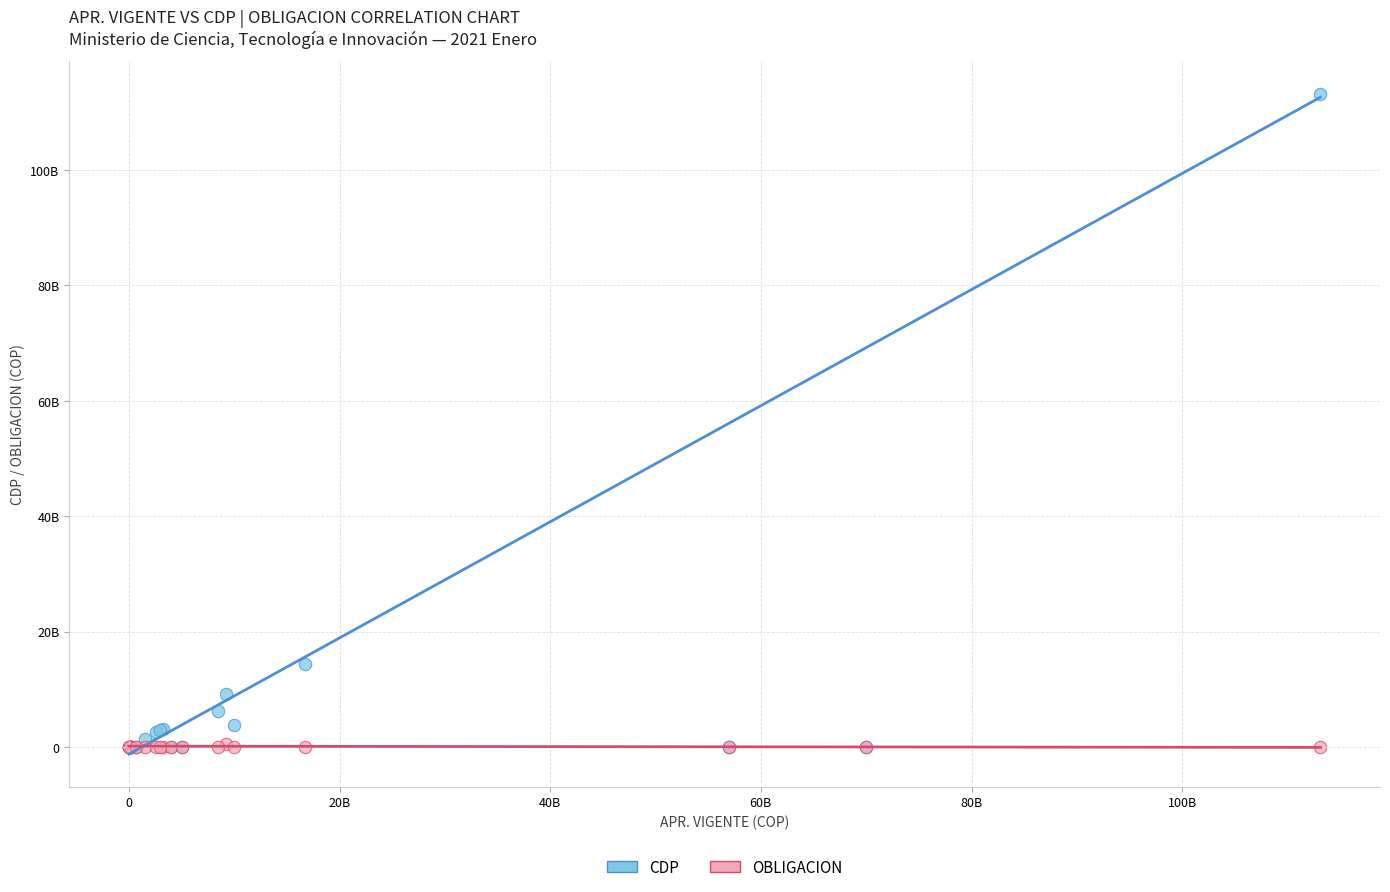

What are all the series names shown in the legend?

CDP, OBLIGACION